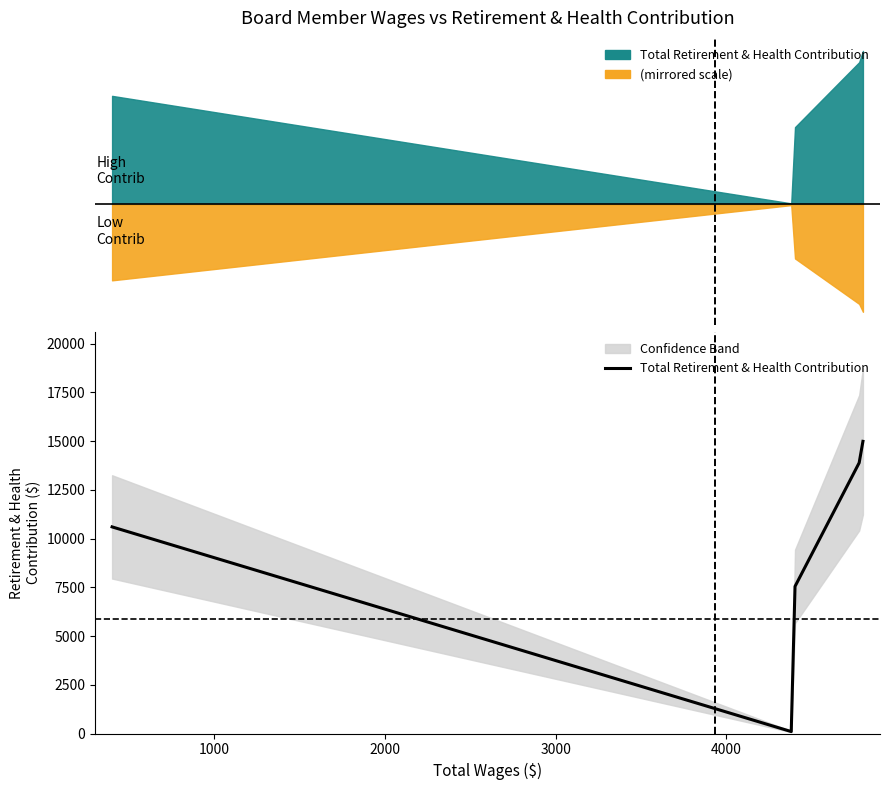

Does the chart display data point markers on the line(s)?

No